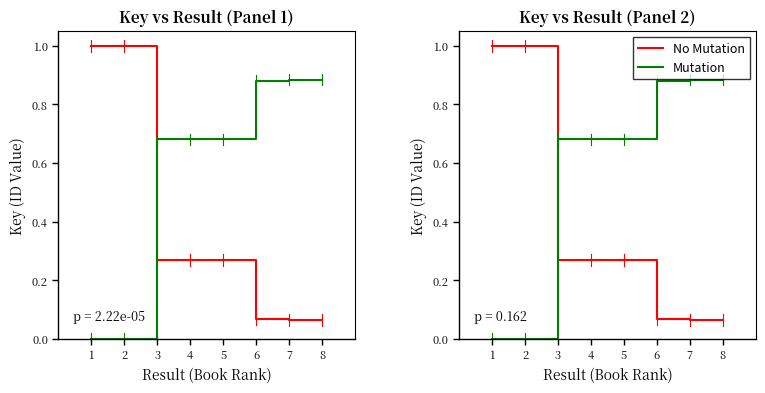

What are all the series names shown in the legend?

No Mutation, Mutation